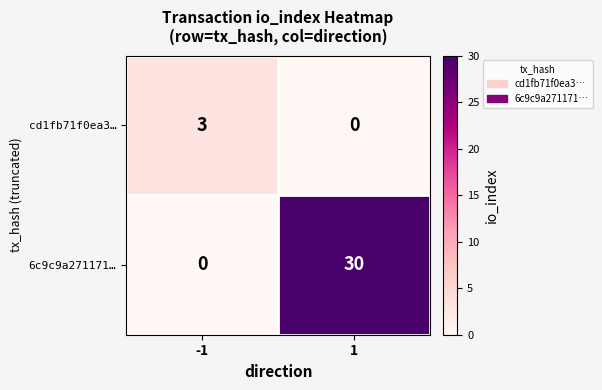

List the series in order of their overall mean, highest first.

6c9c9a271171…, cd1fb71f0ea3…